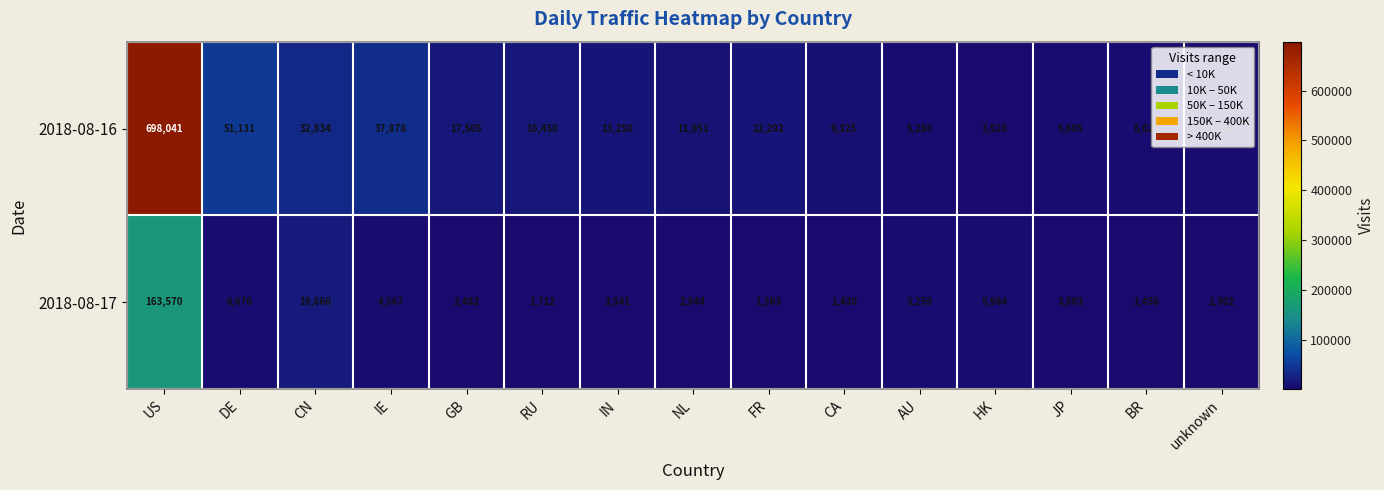

Between IN and CA, which series saw the biggest shift?

2018-08-16